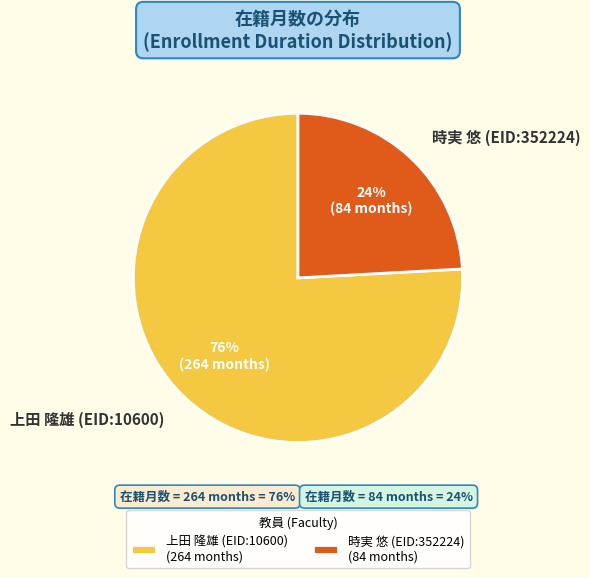

Is it true that 上田 隆雄 (EID:10600) is 76% of the pie?

True